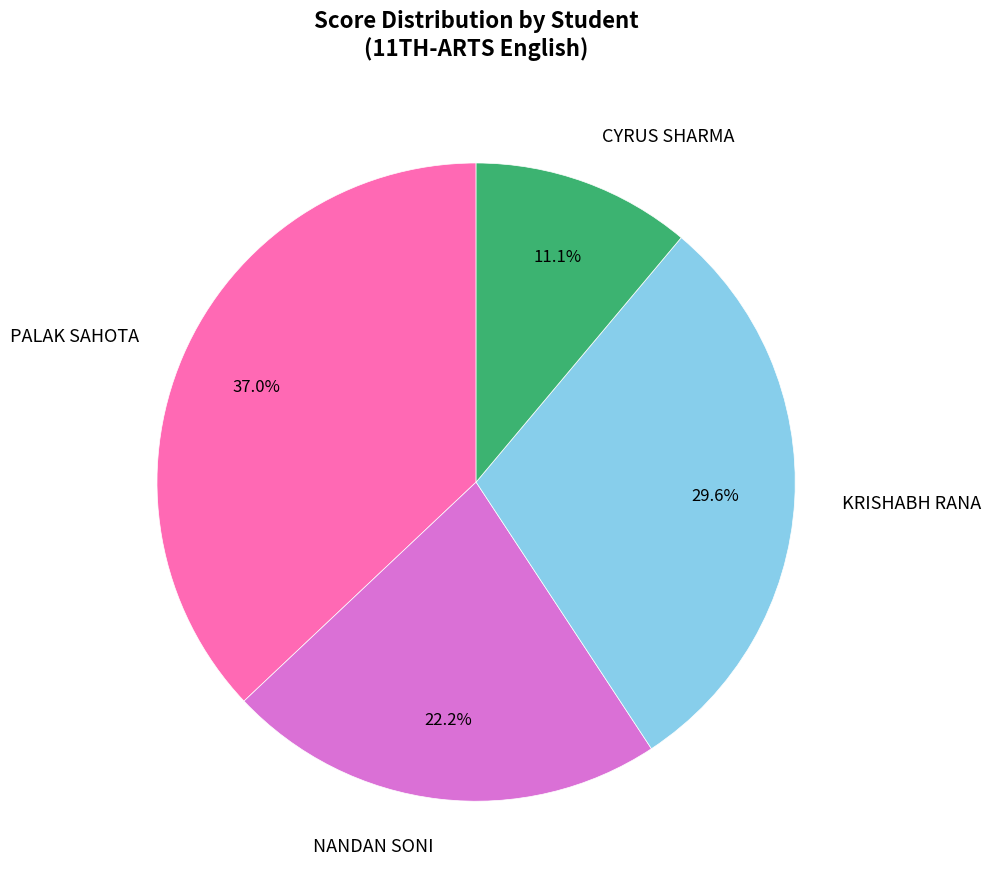

Is there any slice that represents more than half of the pie?

No